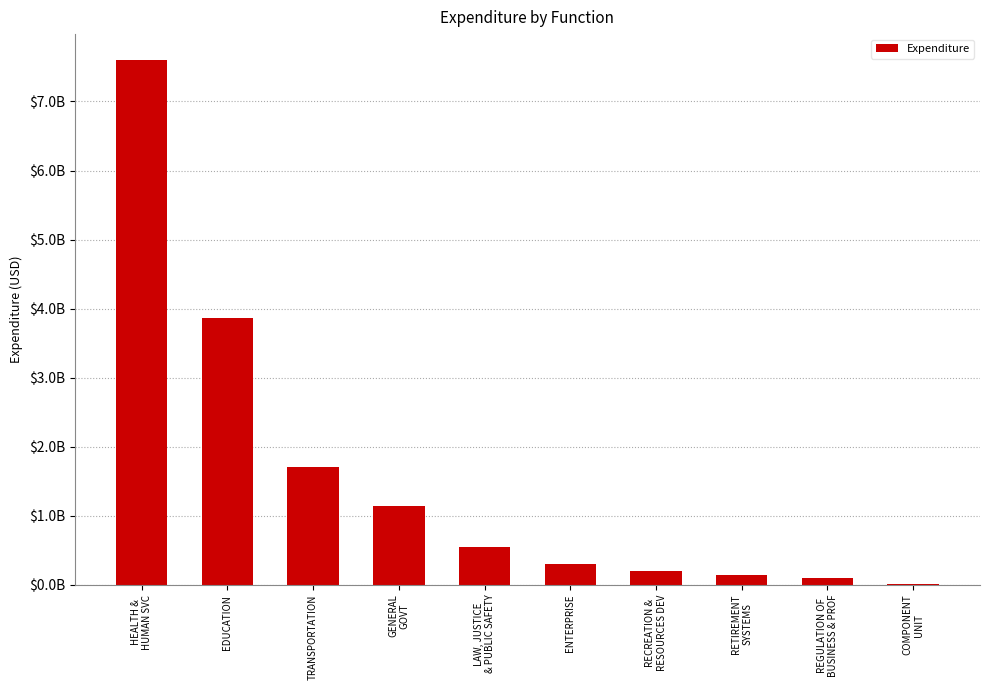

Does the chart contain any negative values?

No